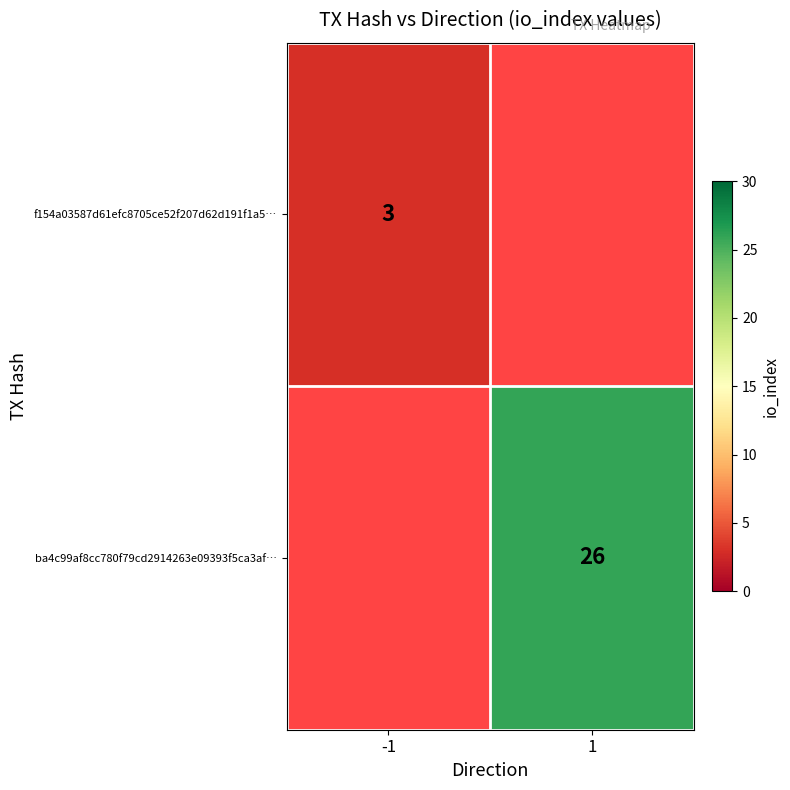

Is it true that f154a03587d61efc8705ce52f207d62d191f1a5… equals 4 at -1?

False